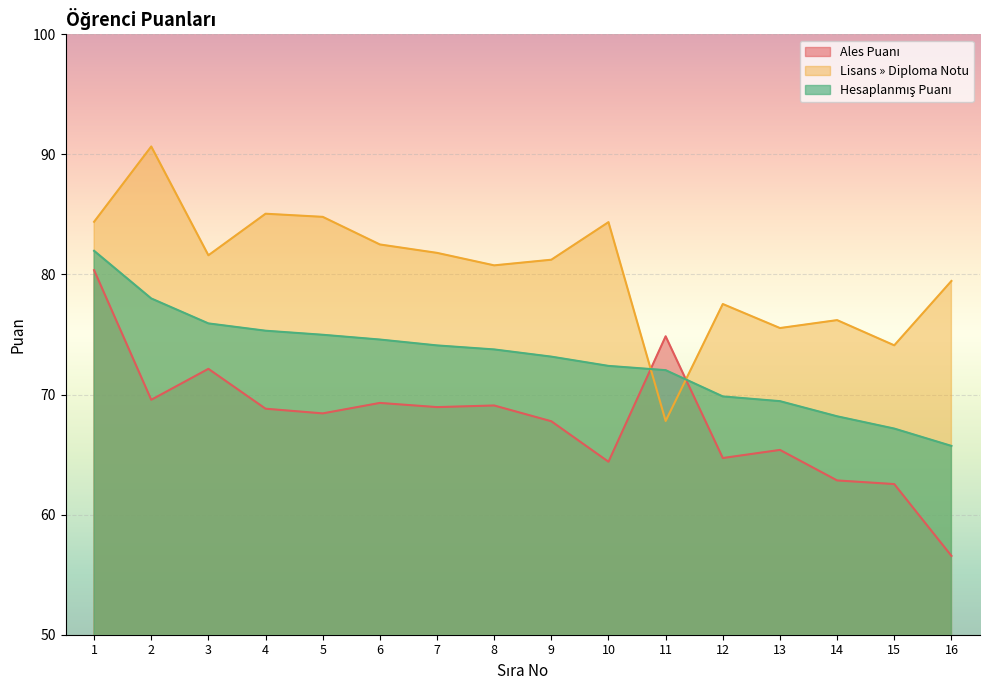

How many times do Hesaplanmış Puanı and Ales Puanı cross each other?

2